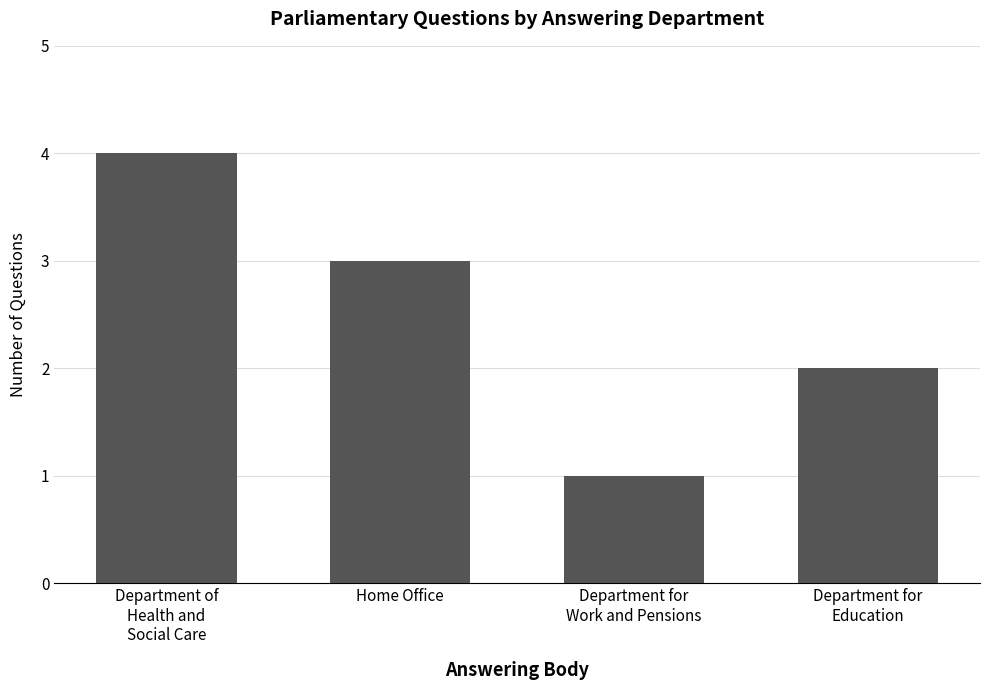

How many data points does each series have?

4